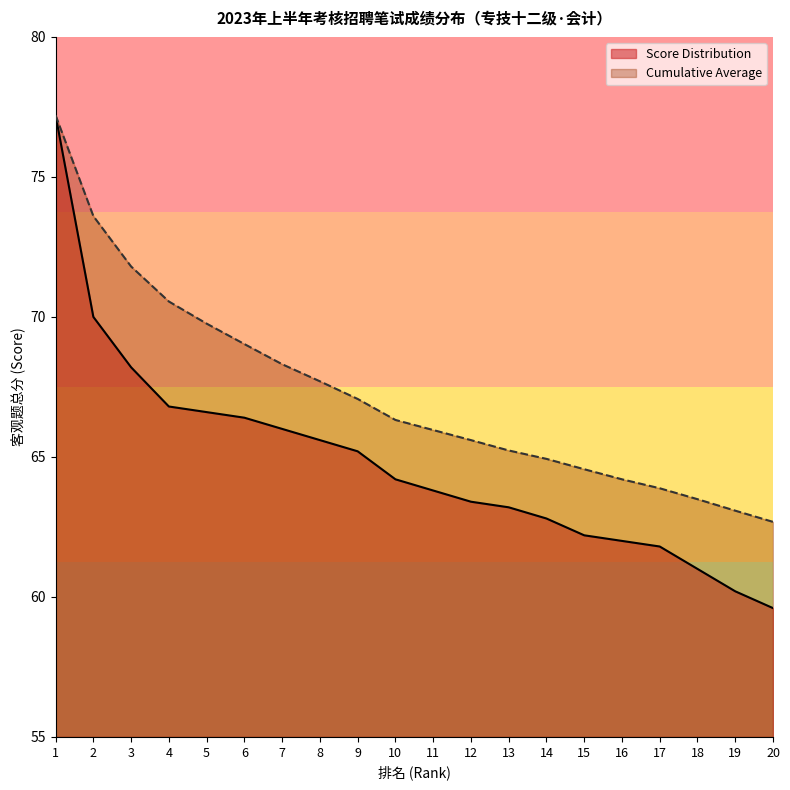

What is the value of the Score Distribution point at the 7th from the left?

66.0